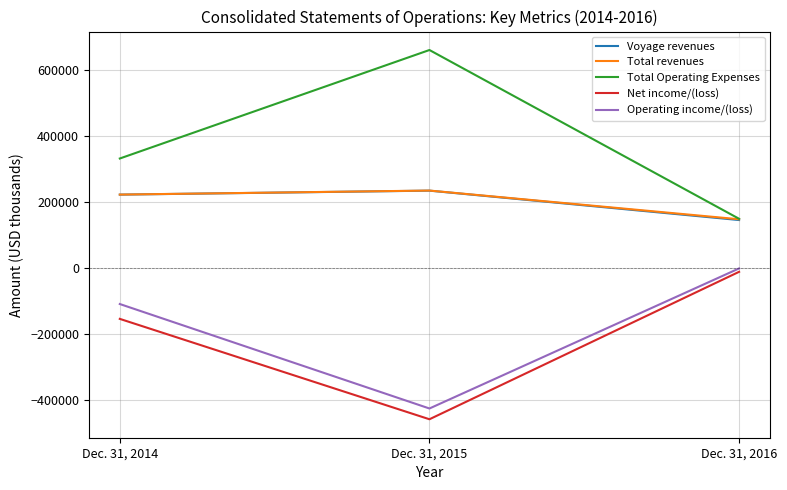

The value of Net income/(loss) at Dec. 31, 2015 is -458177. True or false?

True